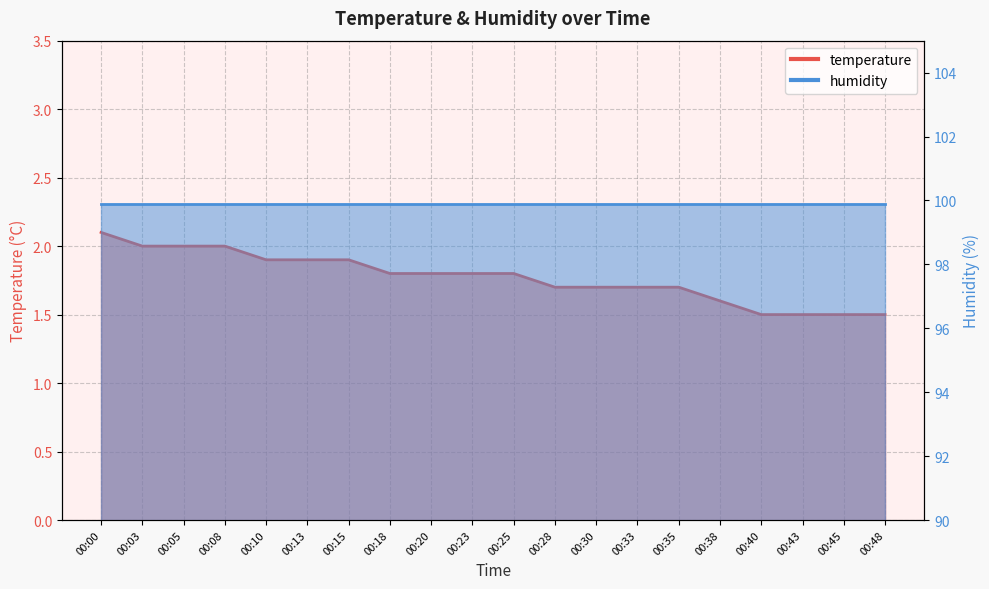

Rank the categories by value from highest to lowest.

00:00, 00:03, 00:05, 00:08, 00:10, 00:13, 00:15, 00:18, 00:20, 00:23, 00:25, 00:28, 00:30, 00:33, 00:35, 00:38, 00:40, 00:43, 00:45, 00:48